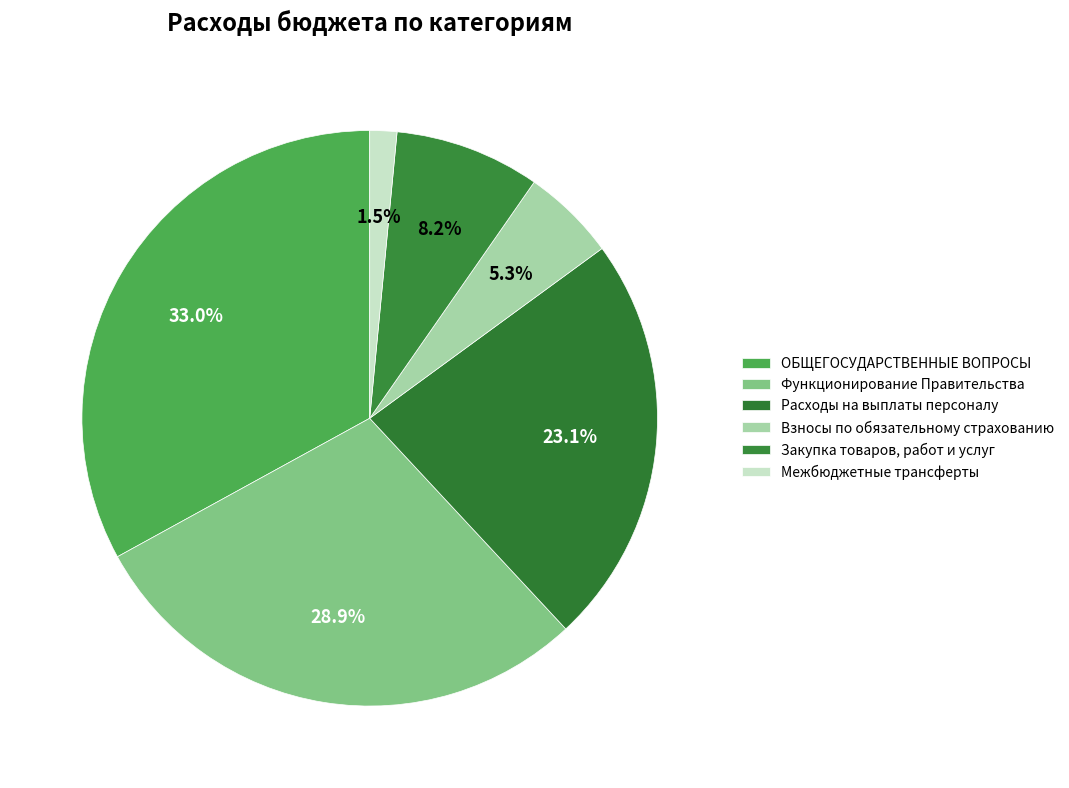

Rank the categories by value from lowest to highest.

Межбюджетные трансферты, Взносы по обязательному страхованию, Закупка товаров, работ и услуг, Расходы на выплаты персоналу, Функционирование Правительства, ОБЩЕГОСУДАРСТВЕННЫЕ ВОПРОСЫ